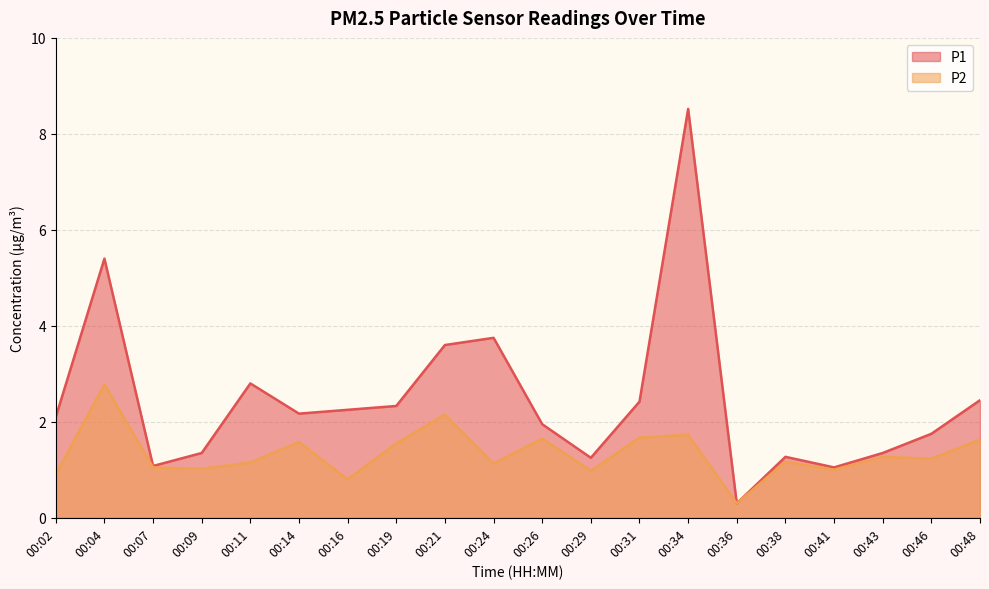

What value does the P2 series have at 00:38?

1.2